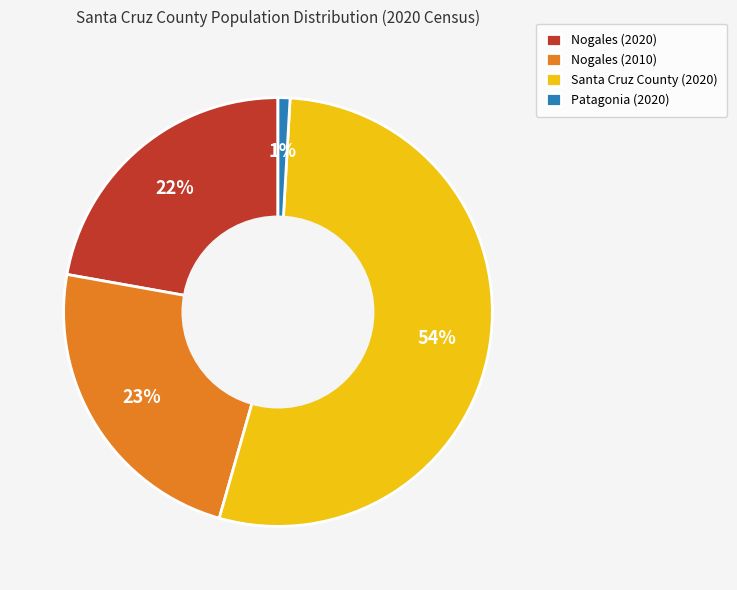

Is there a majority slice in this chart?

Yes